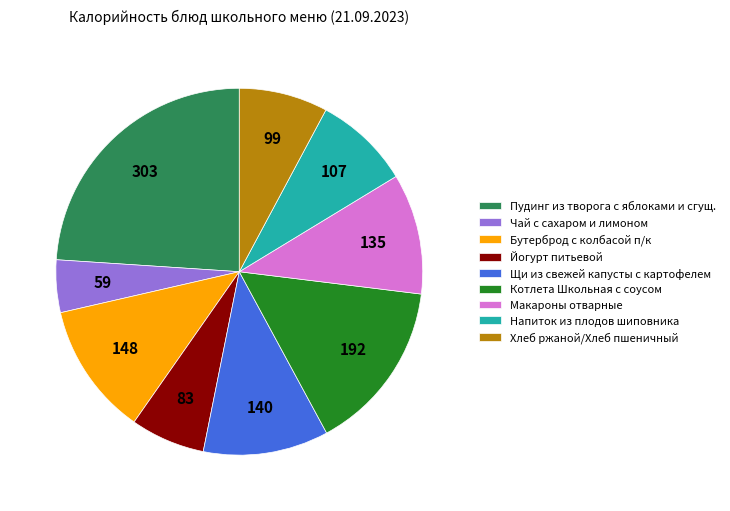

Do Хлеб ржаной/Хлеб пшеничный and Щи из свежей капусты с картофелем together represent more than half of the pie?

No